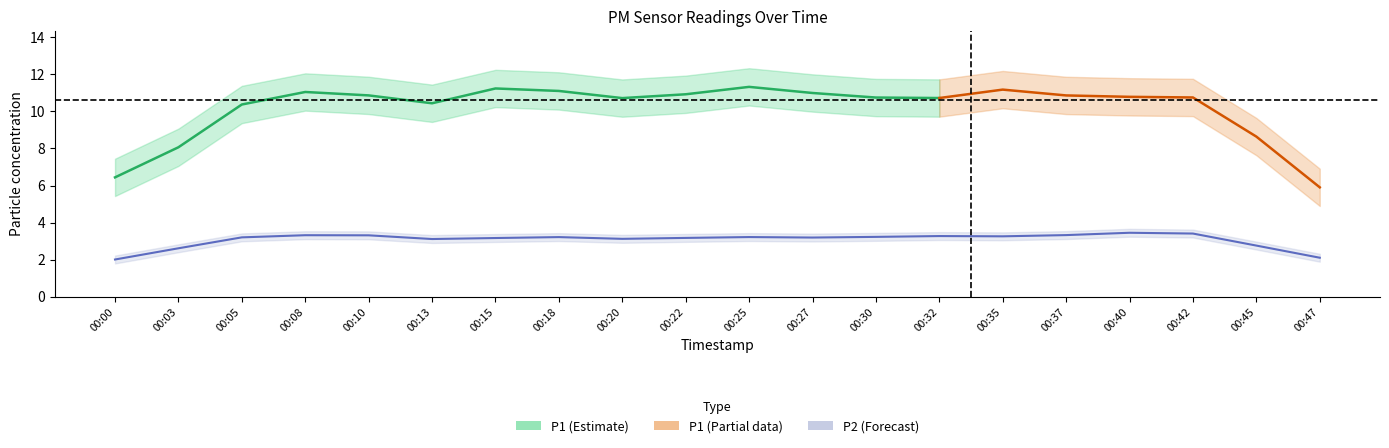

What is the difference between the highest and lowest values at 00:37?

7.3